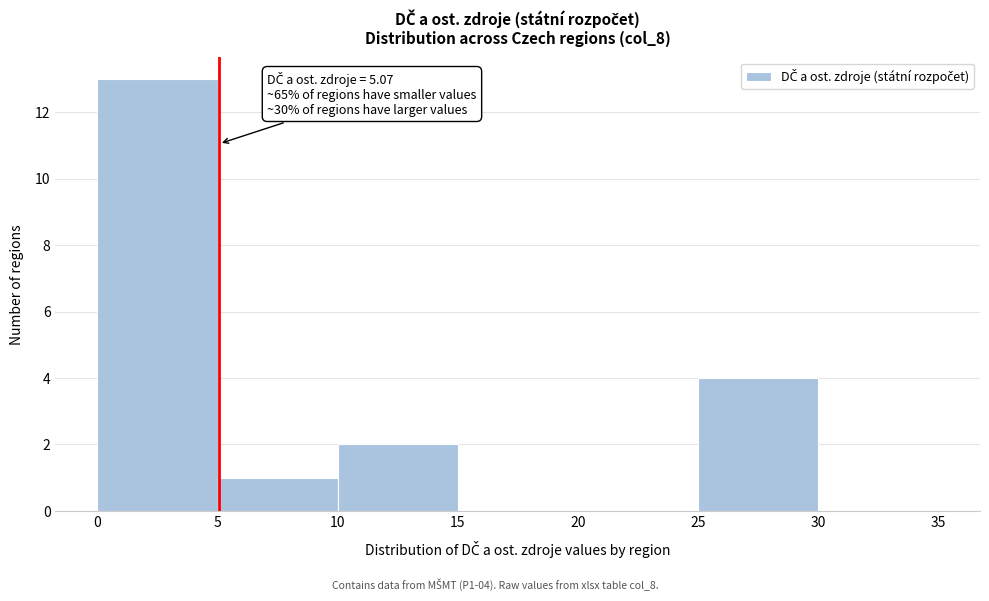

Over which range of the x-axis is the bar tallest?

0 to 5